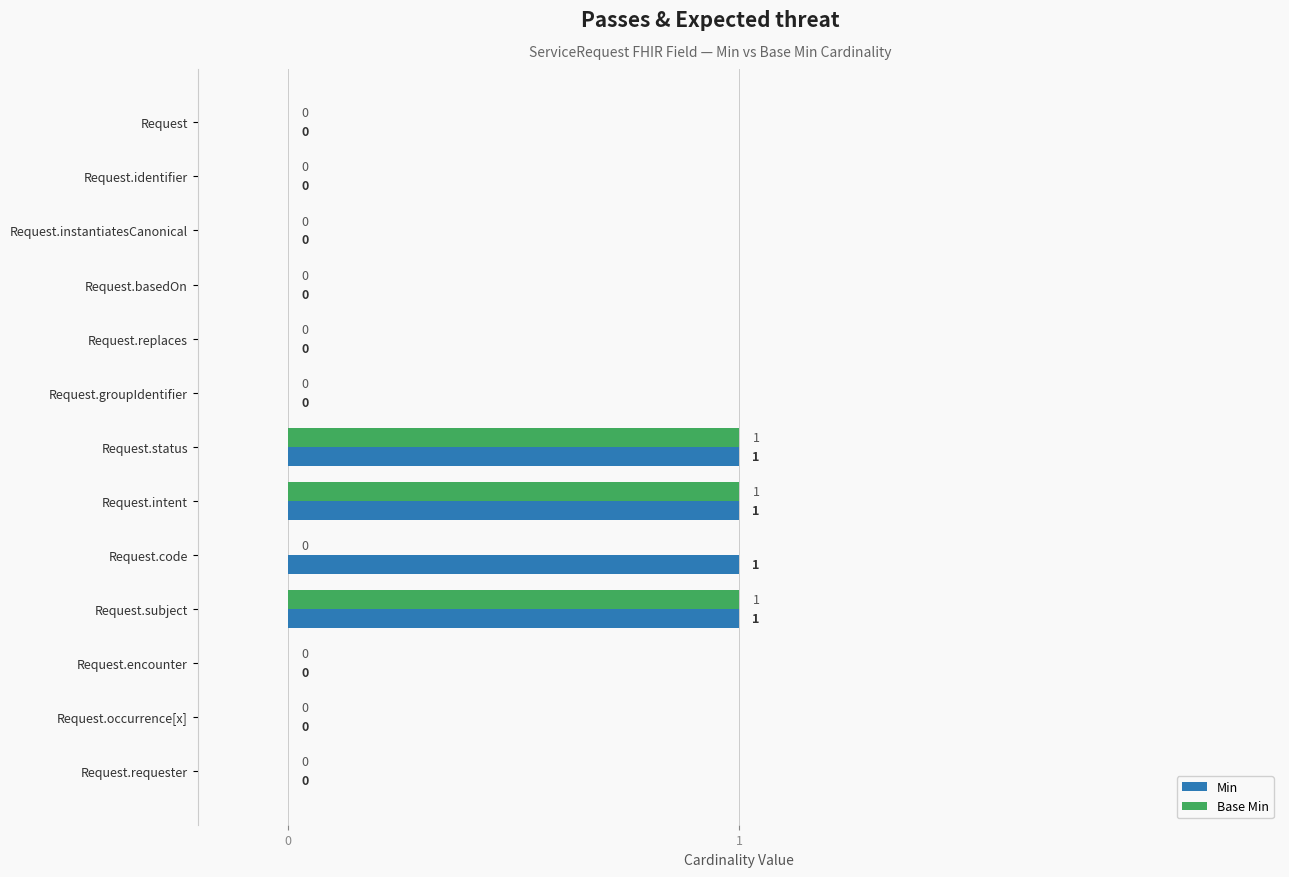

Which series has the largest total across all categories?

Min